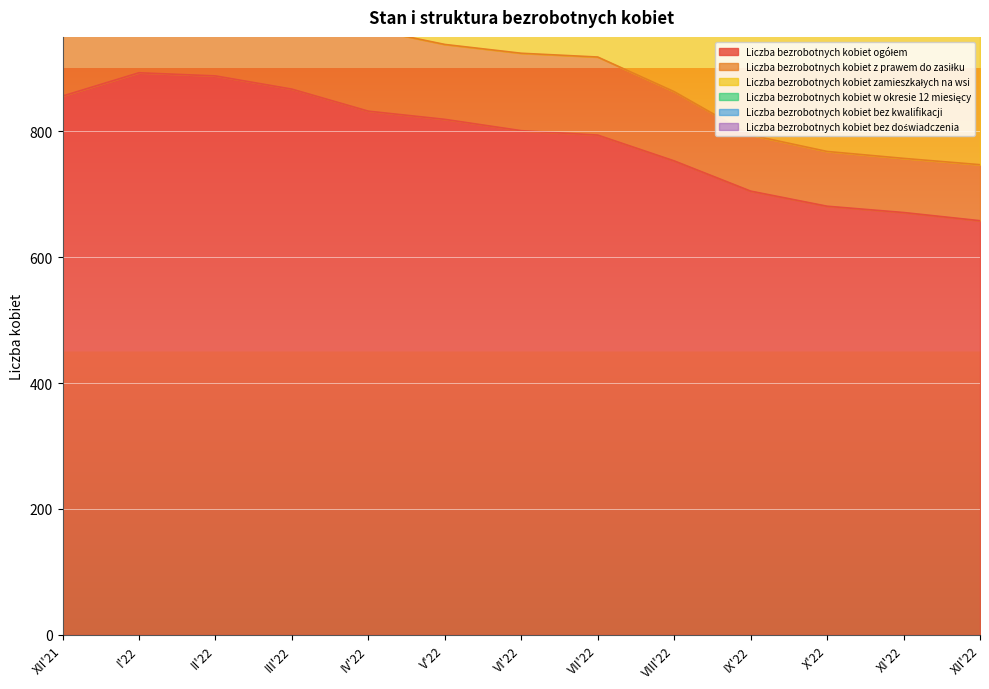

What is the smallest value displayed?

9